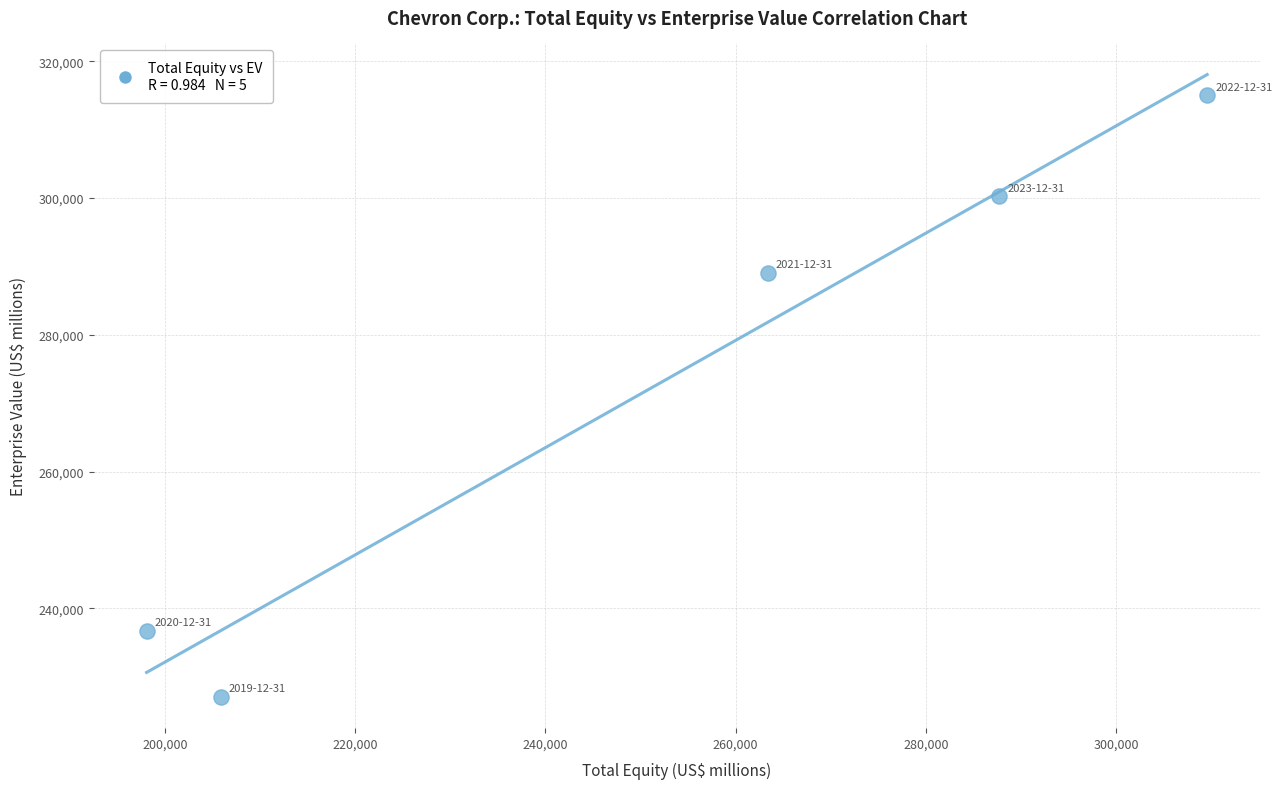

What Y value in the scatter plot is closest to 271044?

289060